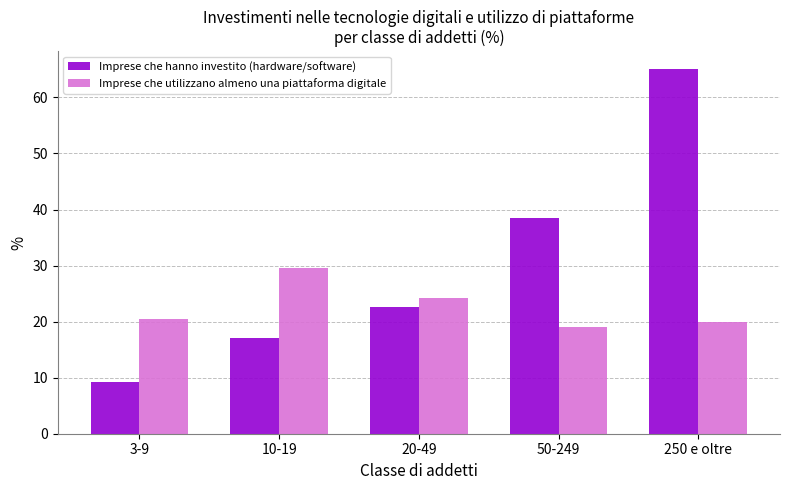

The Imprese che hanno investito (hardware/software) series shows 58.9 at 50-249. True or false?

False